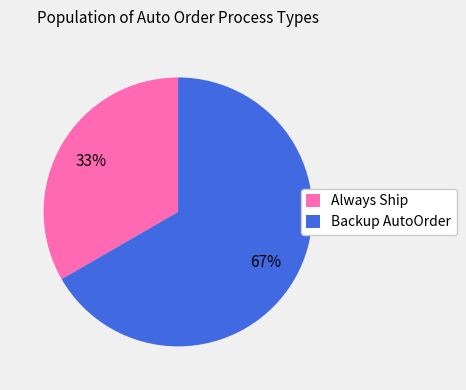

What percentage is the Always Ship slice, to the nearest percent?

33%